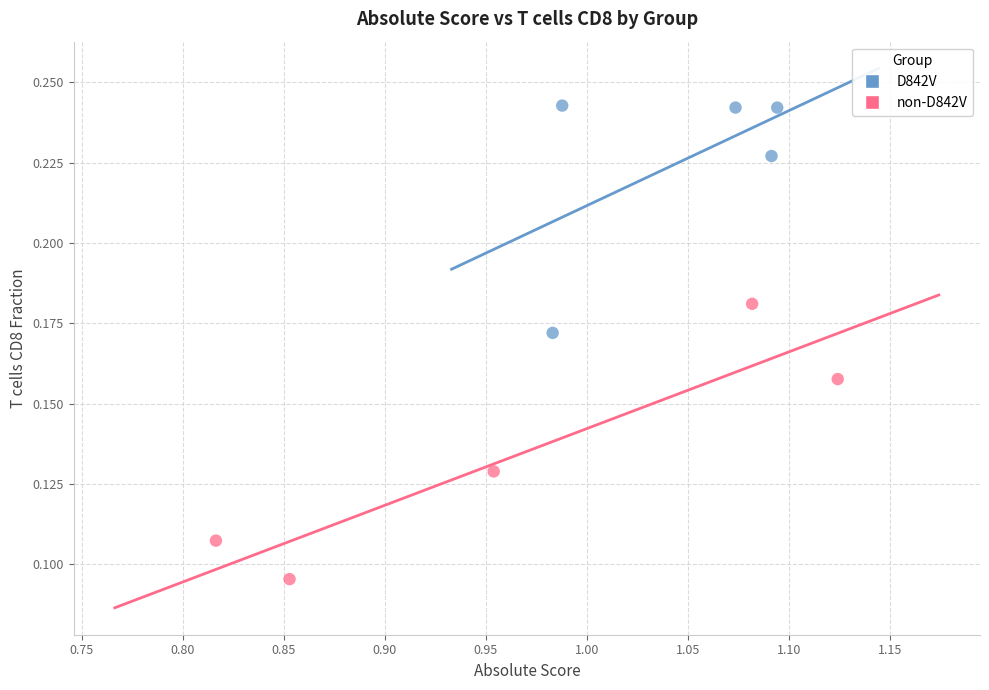

Which series contains the lowest Y value?

non-D842V